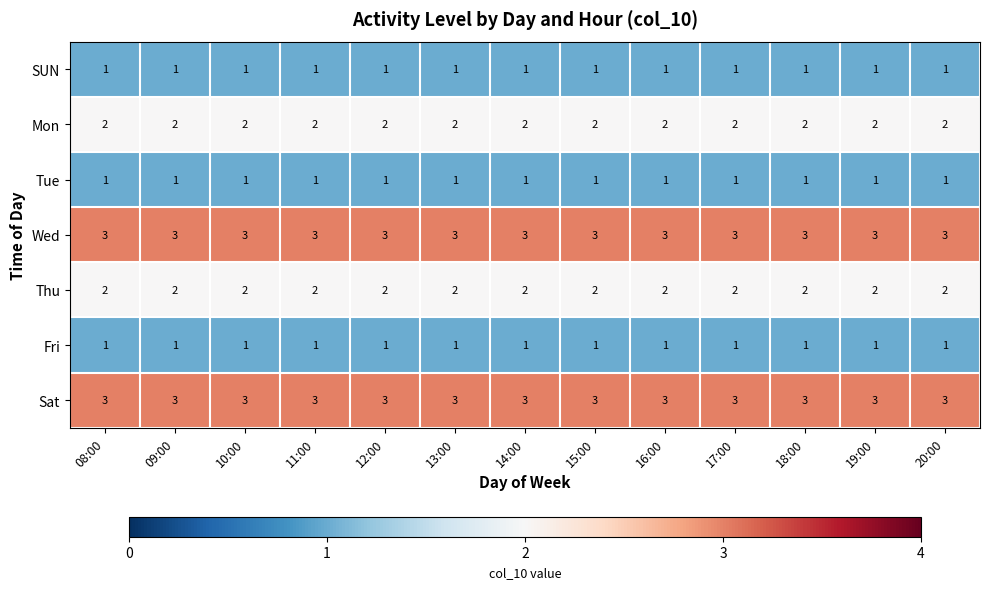

The Thu series shows 1 at 16:00. True or false?

False